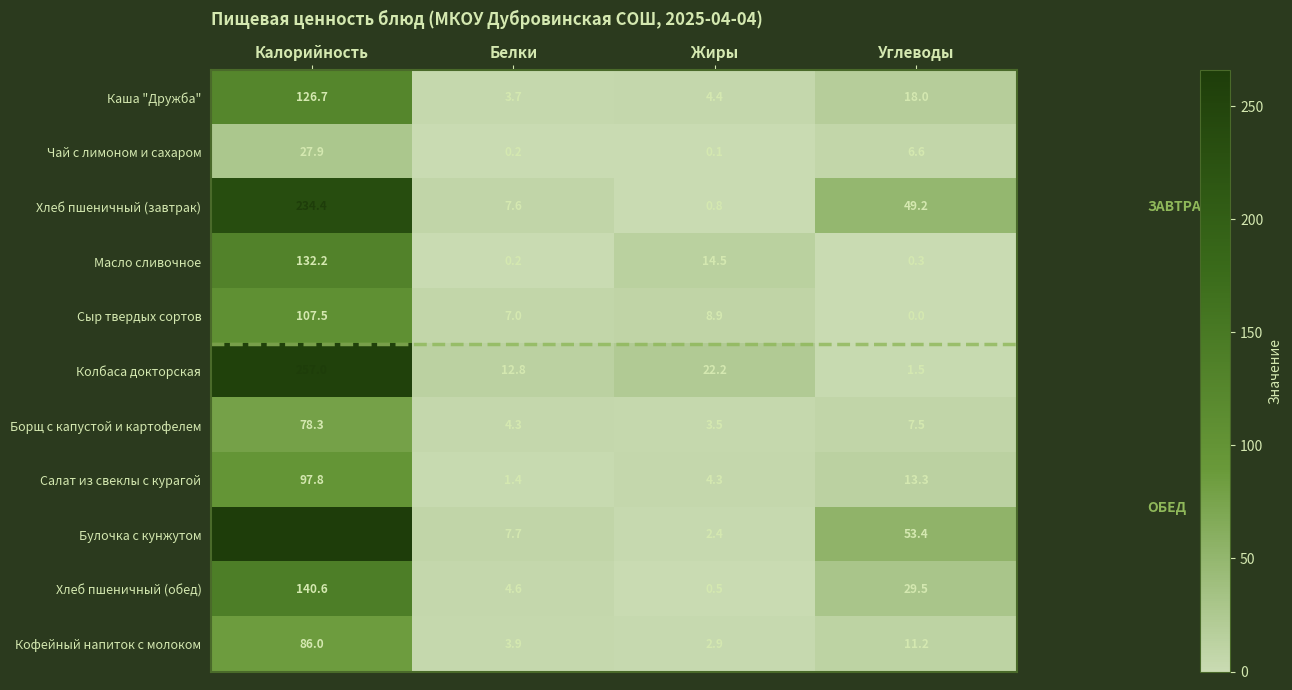

Which series changed the most between Калорийность and Белки?

Булочка с кунжутом